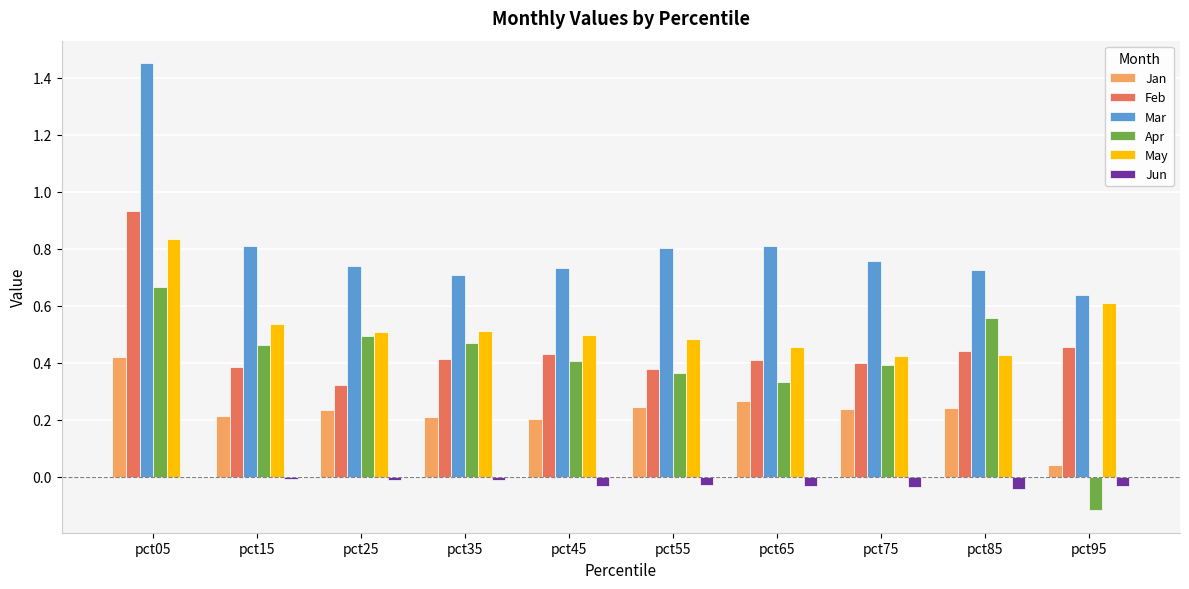

How many Feb values are between 0 and 1?

10